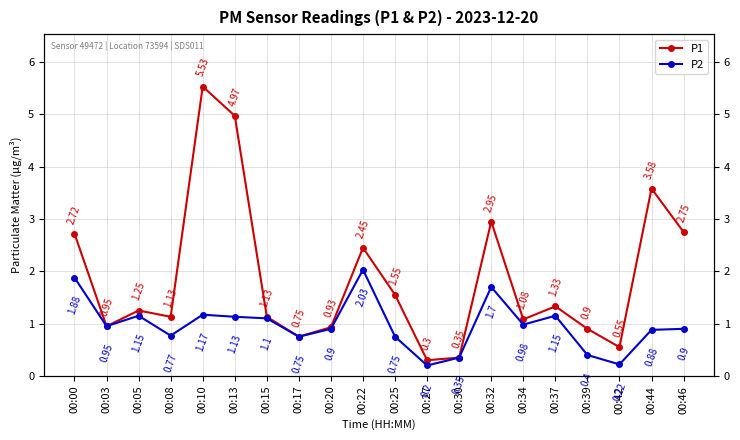

What is the spread (max minus min) of values at 00:05?

0.1